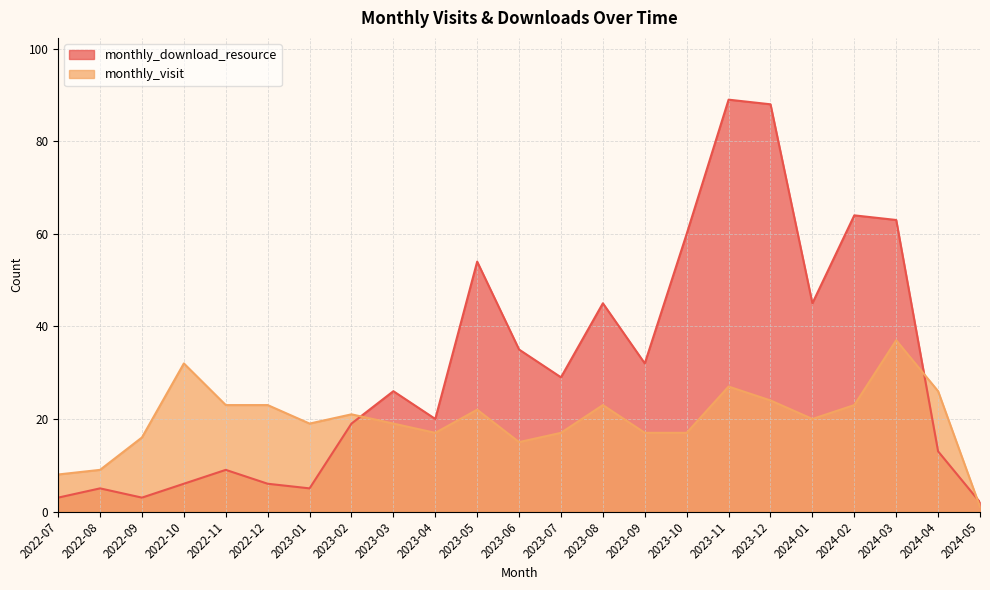

Reading right to left, extract all data points from this chart.

monthly_download_resource: 2024-05=2	2024-04=13	2024-03=63	2024-02=64	2024-01=45	2023-12=88	2023-11=89	2023-10=60	2023-09=32	2023-08=45	2023-07=29	2023-06=35	2023-05=54	2023-04=20	2023-03=26	2023-02=19	2023-01=5	2022-12=6	2022-11=9	2022-10=6	2022-09=3	2022-08=5	2022-07=3
monthly_visit: 2024-05=1	2024-04=26	2024-03=37	2024-02=23	2024-01=20	2023-12=24	2023-11=27	2023-10=17	2023-09=17	2023-08=23	2023-07=17	2023-06=15	2023-05=22	2023-04=17	2023-03=19	2023-02=21	2023-01=19	2022-12=23	2022-11=23	2022-10=32	2022-09=16	2022-08=9	2022-07=8